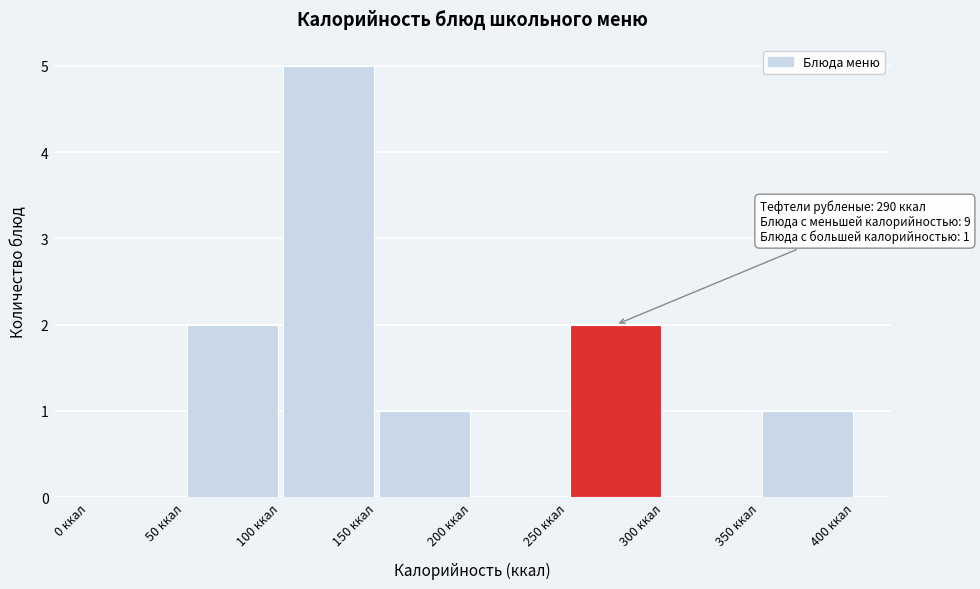

Which range on the x-axis has the tallest bar?

100 to 150